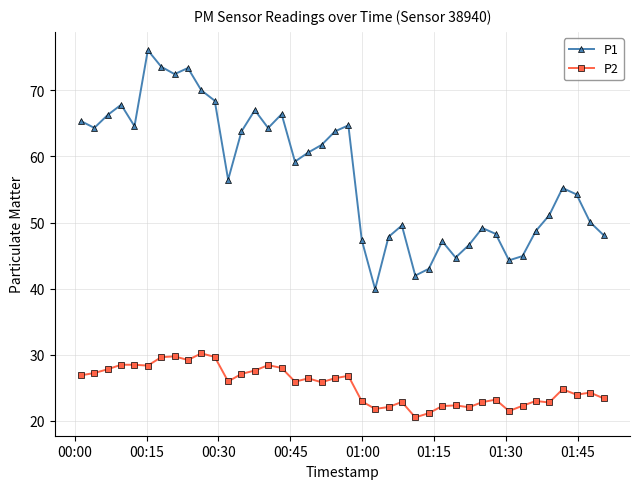

True or false: P2 has more than 0 interior local peaks.

True